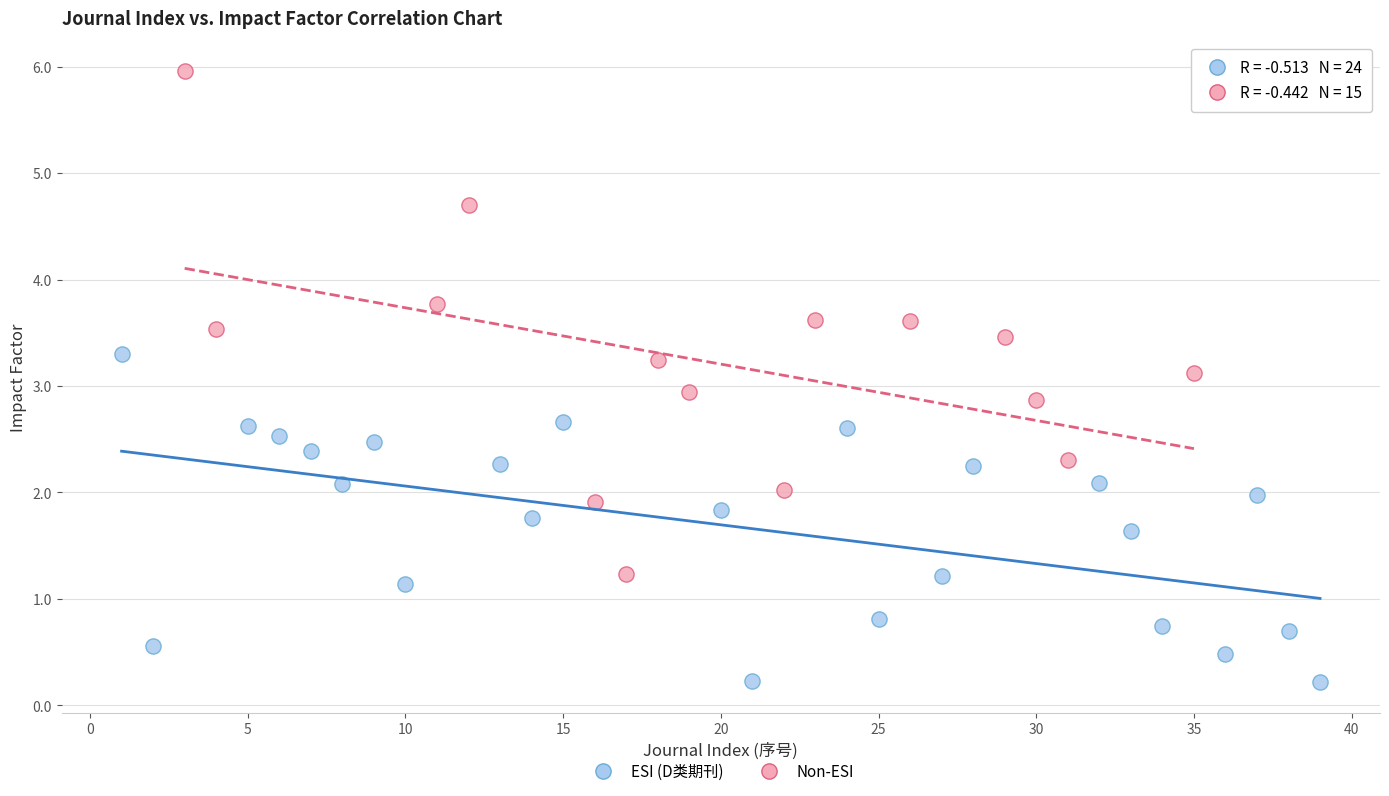

Which series has the largest Y range (max minus min)?

Non-ESI